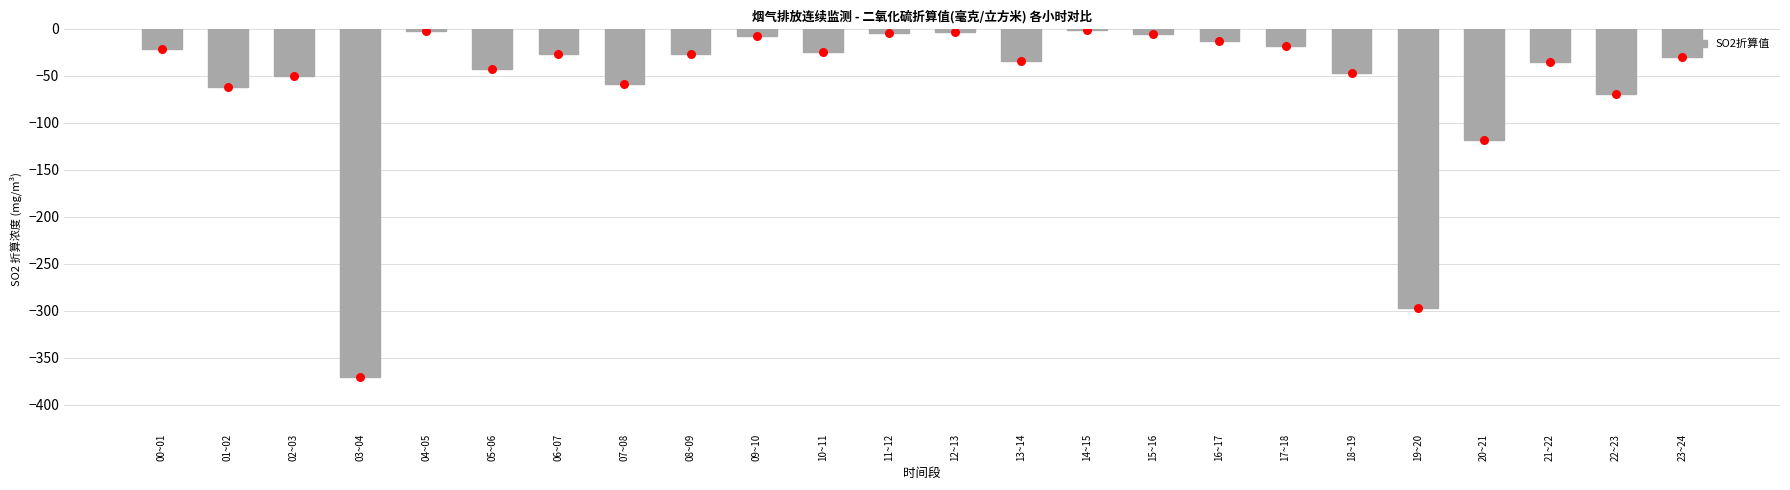

What is the change in value from 03~04 to 17~18?

+351.9